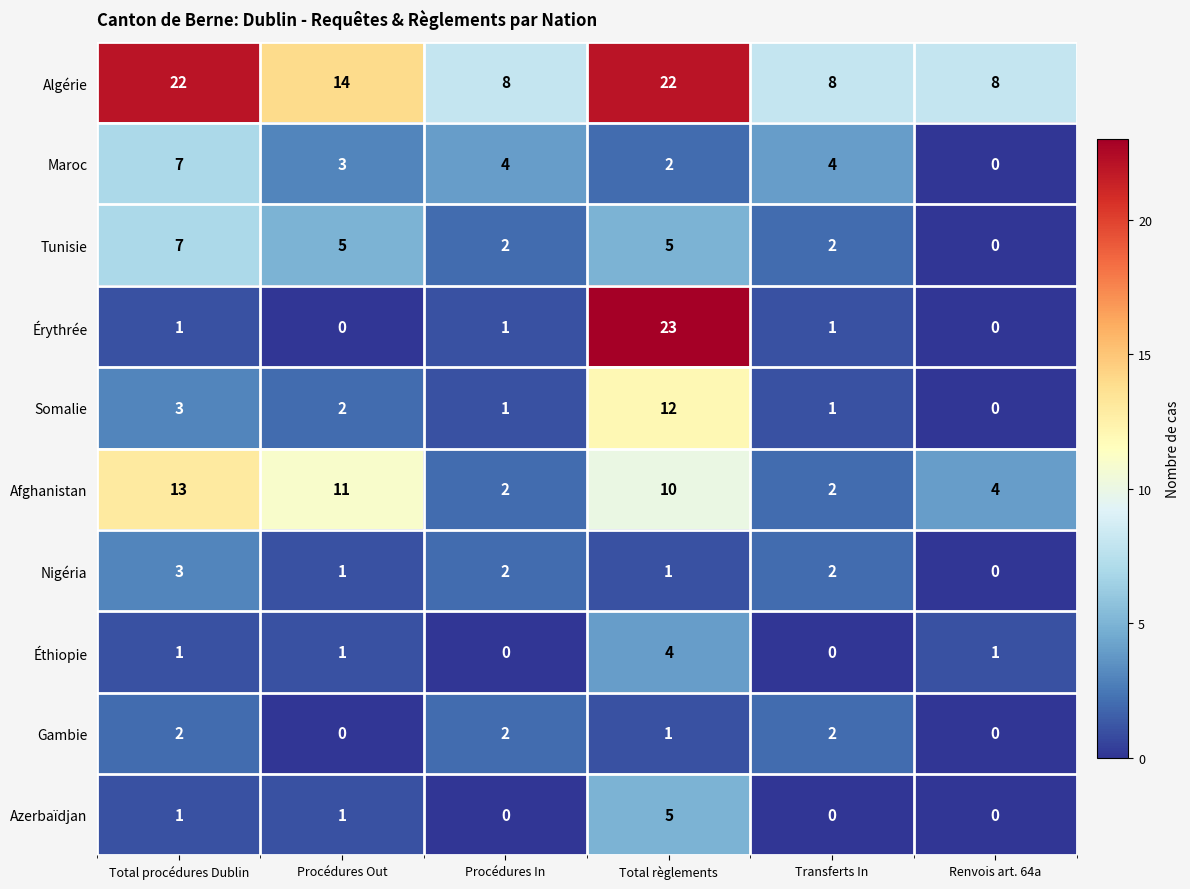

What is the total value across all series at Procédures In?

22